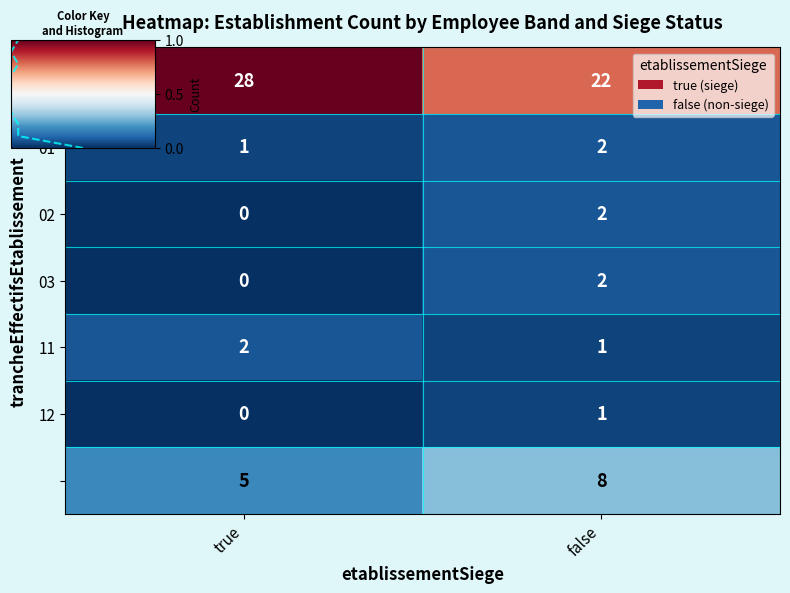

What is the spread (max minus min) of values at true?

28